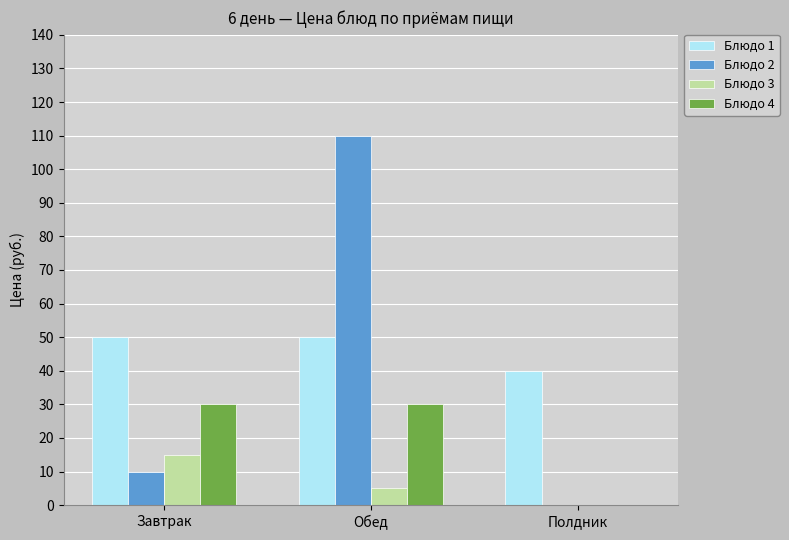

Which series changed the most between Обед and Полдник?

Блюдо 2